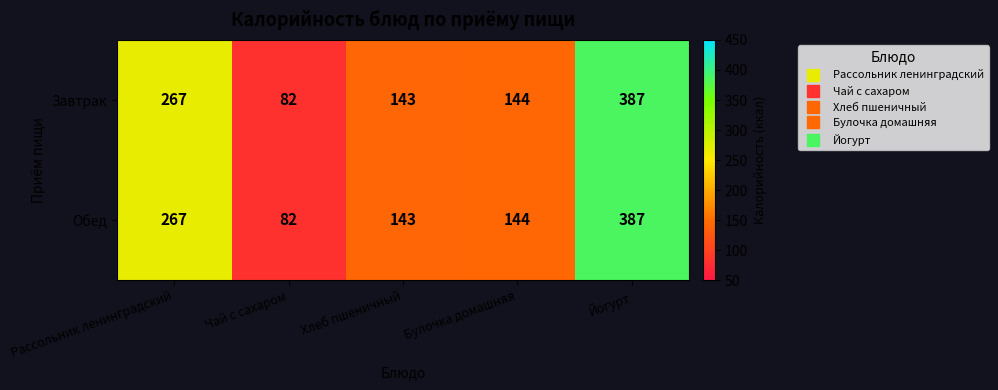

At which label does Обед first exceed 144?

Рассольник ленинградский